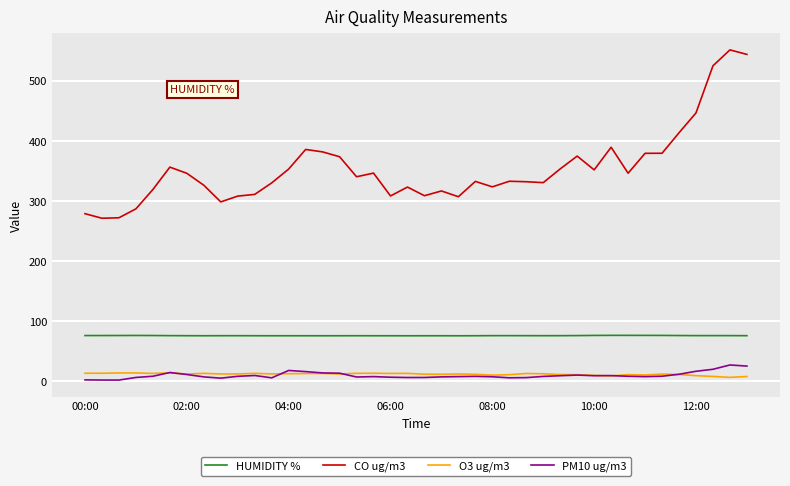

True or false: PM10 ug/m3 and CO ug/m3 cross at least once.

False